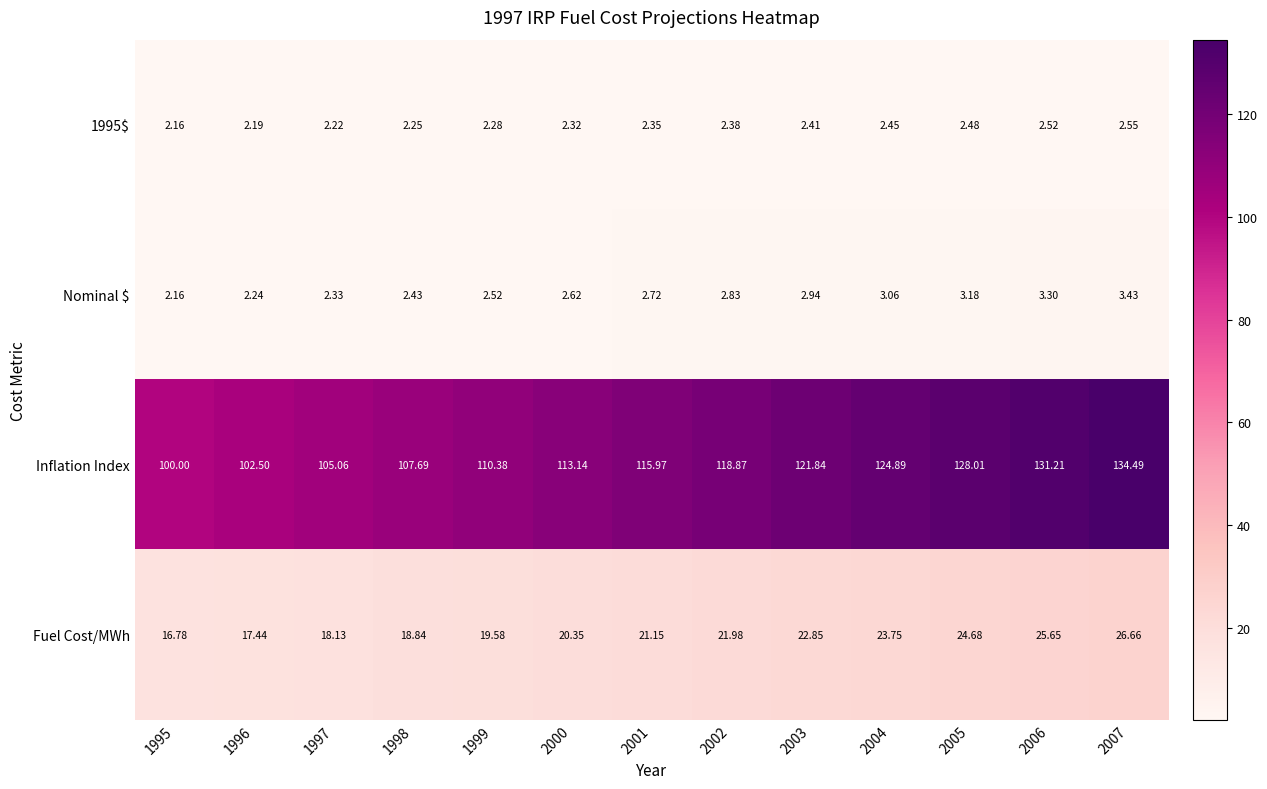

Which series has the largest range (max minus min)?

Inflation Index